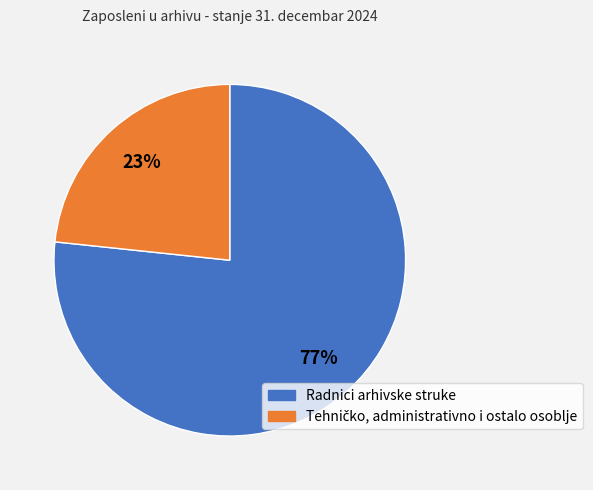

To the nearest percent, what percentage of the pie is Radnici arhivske struke?

77%